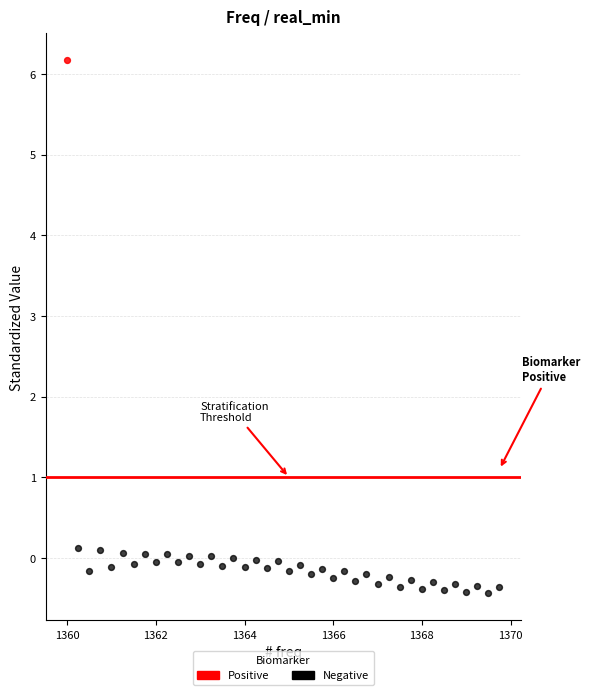

What are all the series names shown in the legend?

Positive, Negative